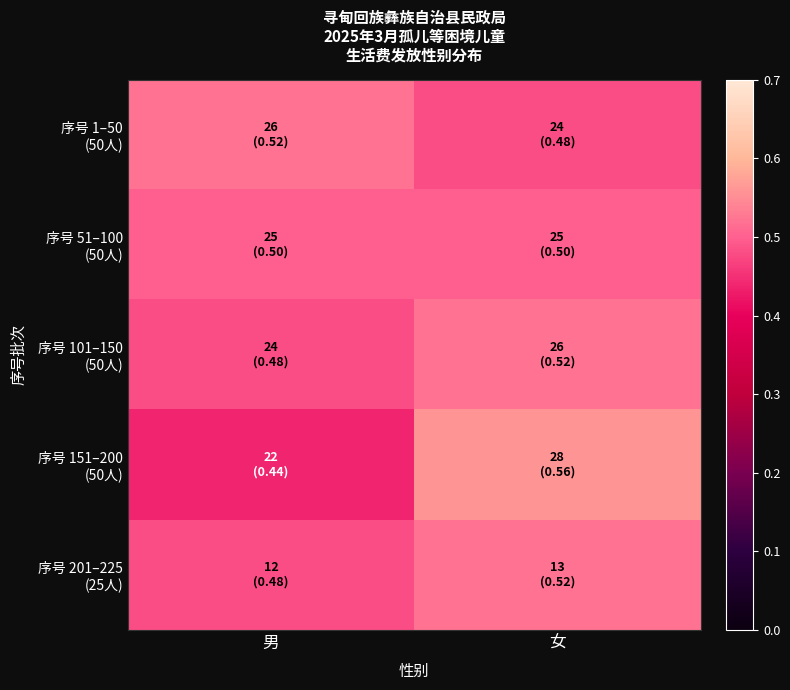

How many categories are shown in the chart?

2